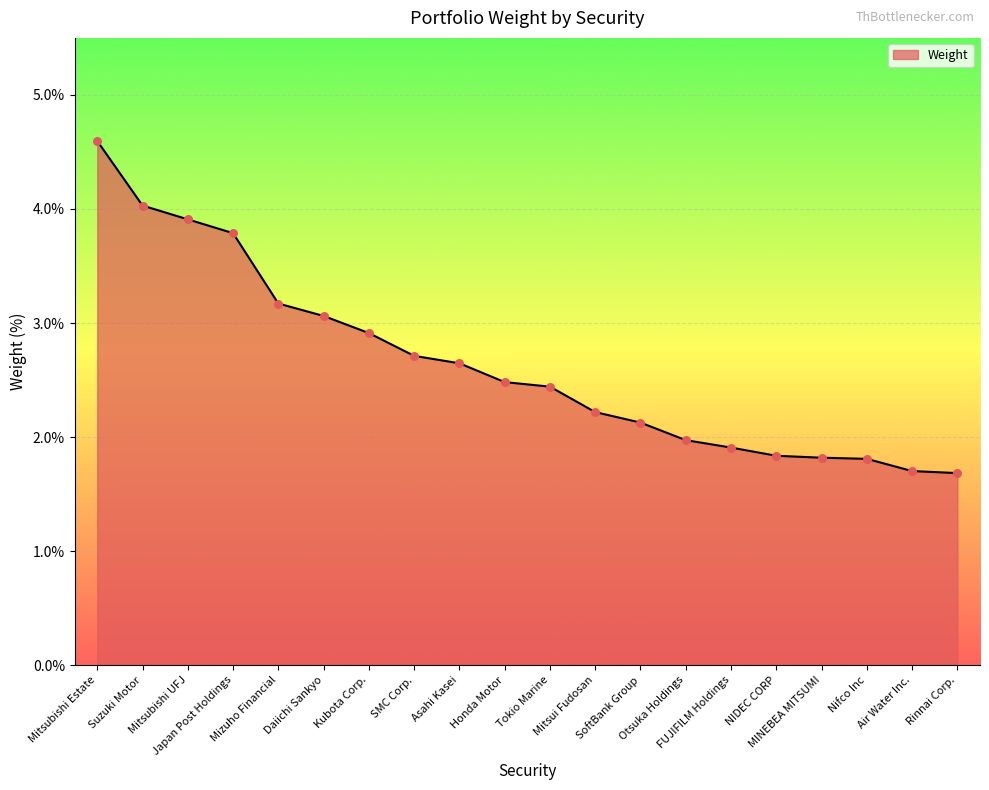

Which has a higher value, Otsuka Holdings or FUJIFILM Holdings?

Otsuka Holdings